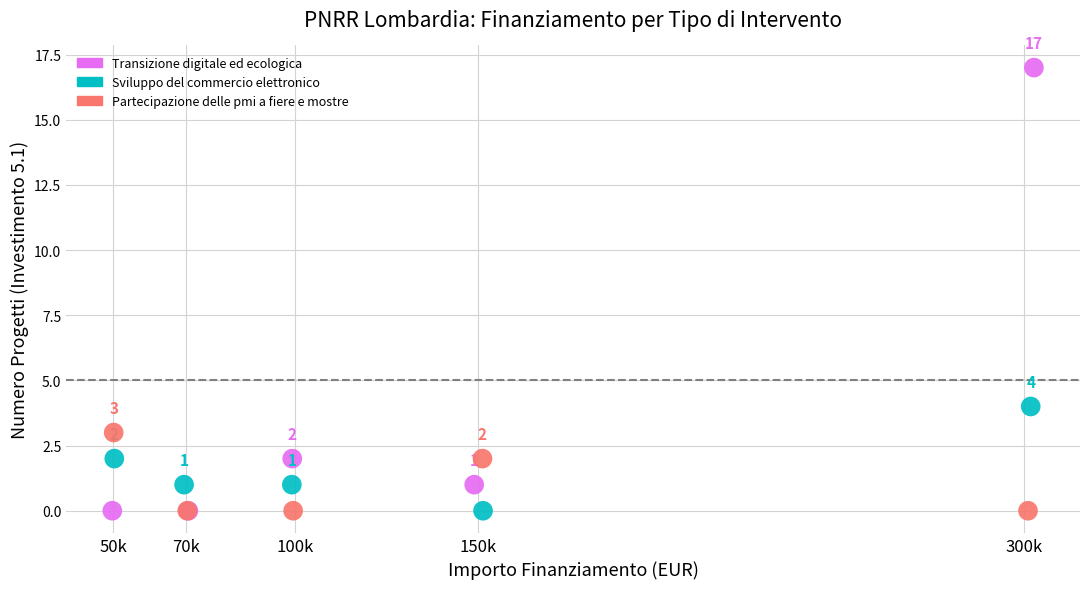

Which series contains the highest Y value?

Transizione digitale ed ecologica